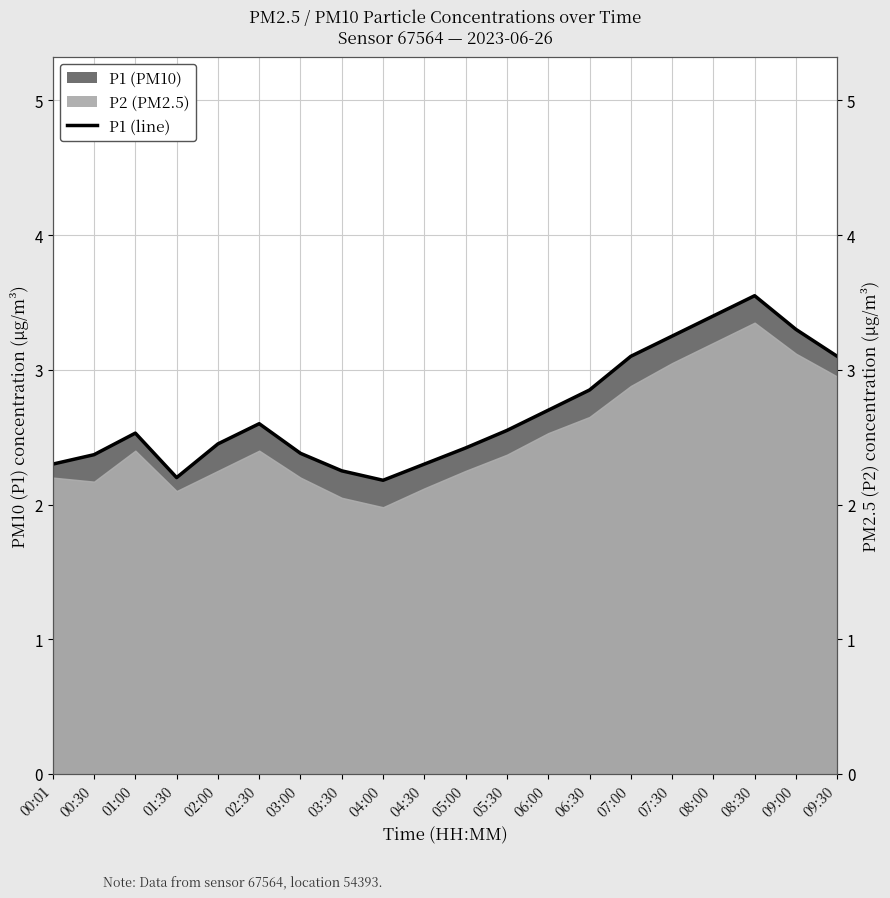

What is the difference between the maximum and minimum values?

1.4